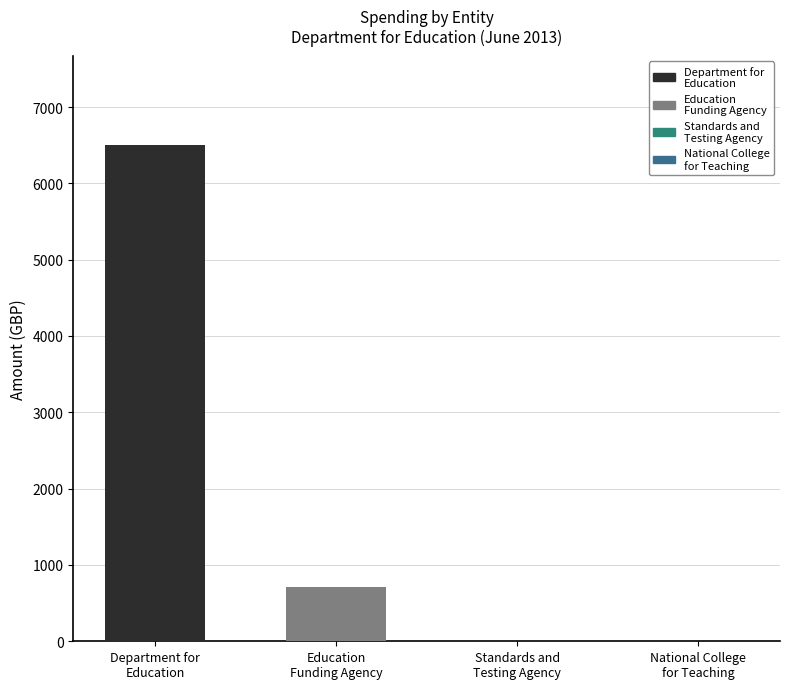

How many groups of bars are there?

1